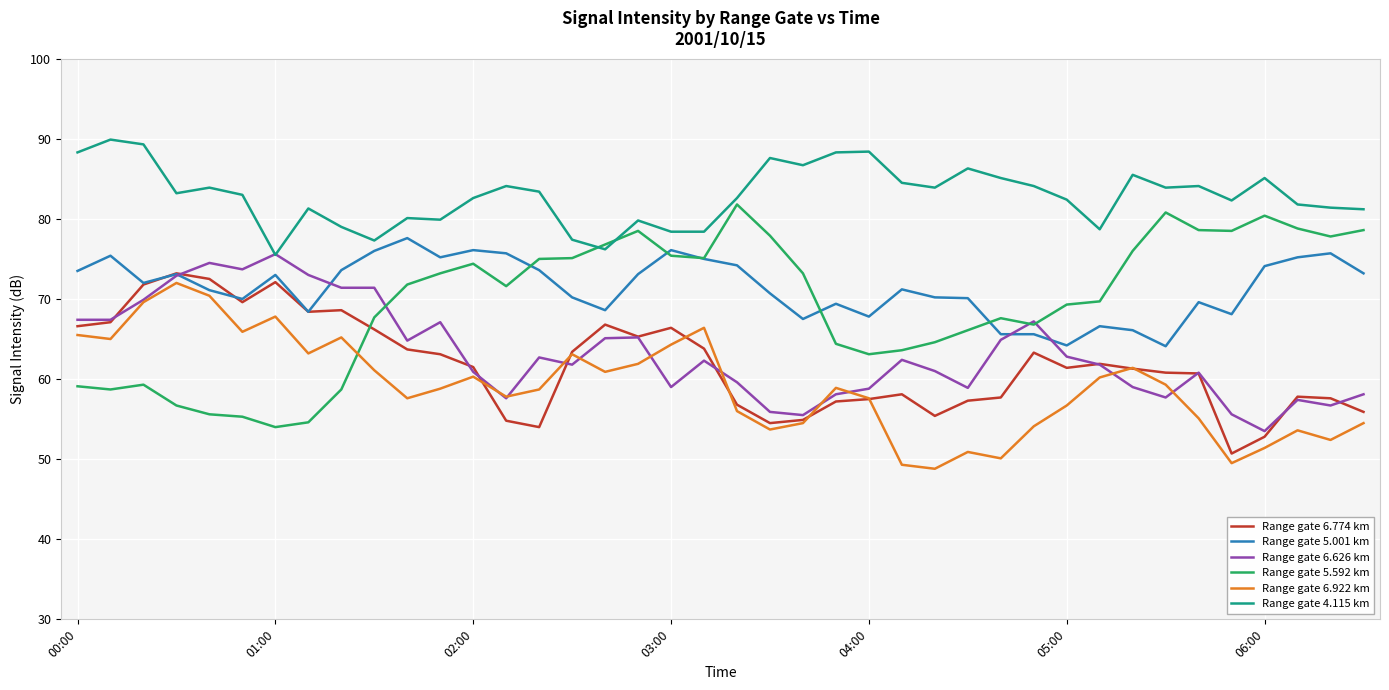

In Range gate 5.592 km, how many points are lower than both neighbors (excluding endpoints)?

8